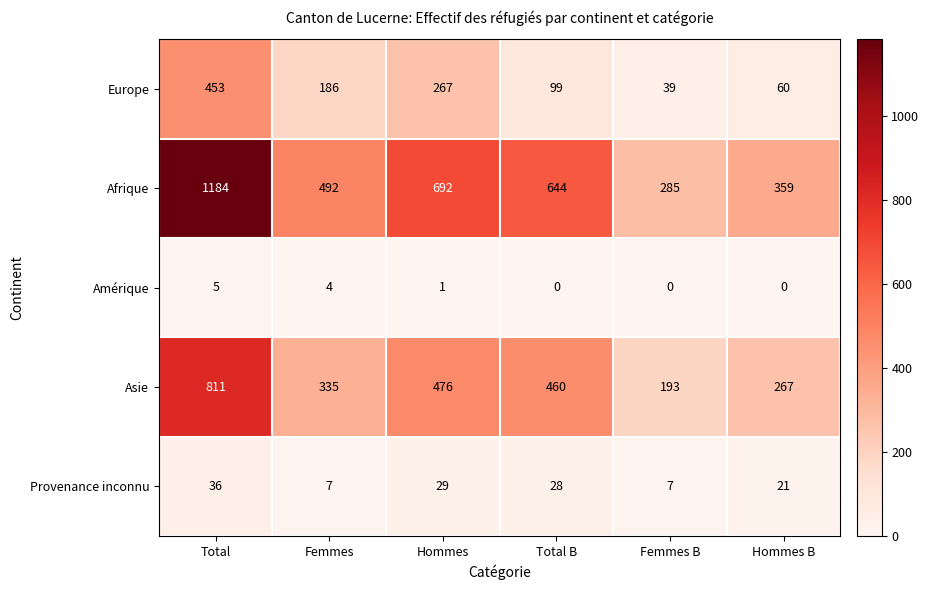

List the series in order of their peak value, lowest first.

Amérique, Provenance inconnu, Europe, Asie, Afrique